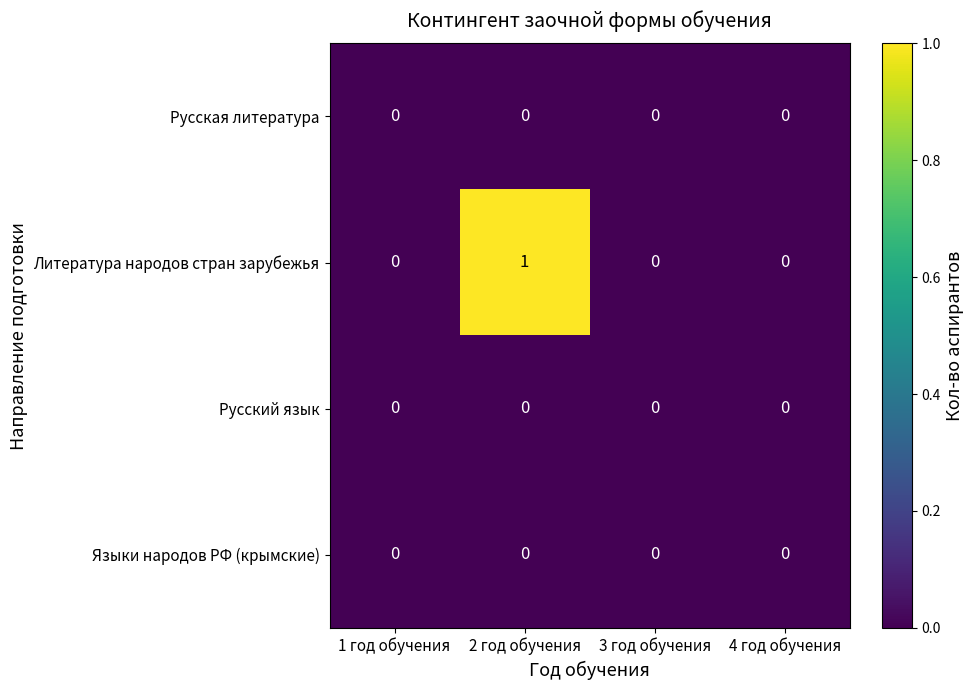

Reading left to right, transcribe all the data shown in this chart.

Русская литература: 1 год обучения=0	2 год обучения=0	3 год обучения=0	4 год обучения=0
Литература народов стран зарубежья: 1 год обучения=0	2 год обучения=1	3 год обучения=0	4 год обучения=0
Русский язык: 1 год обучения=0	2 год обучения=0	3 год обучения=0	4 год обучения=0
Языки народов РФ (крымские): 1 год обучения=0	2 год обучения=0	3 год обучения=0	4 год обучения=0